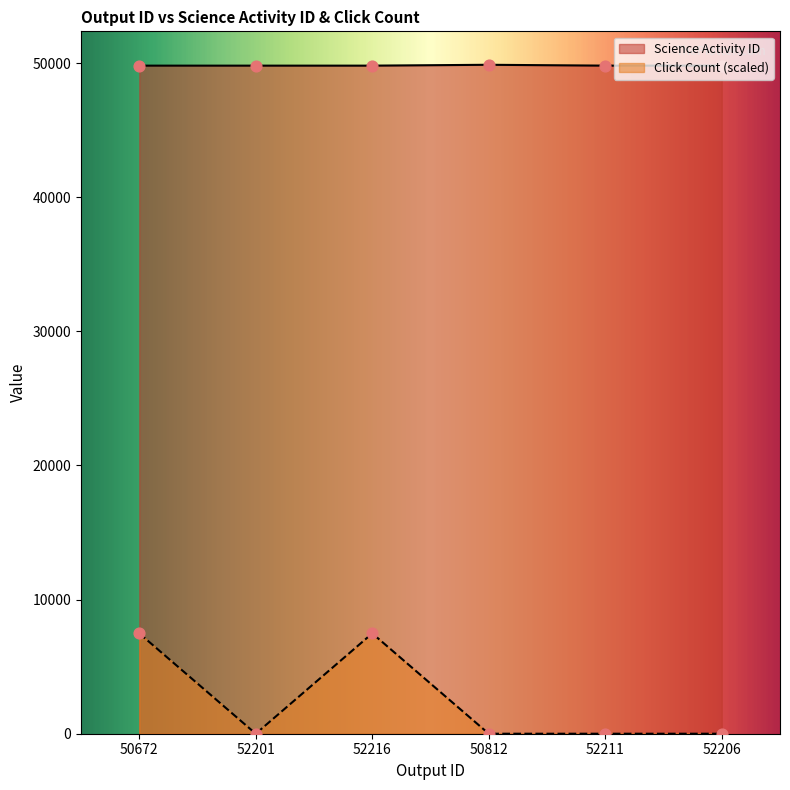

Which series has the largest total across all categories?

Science Activity ID